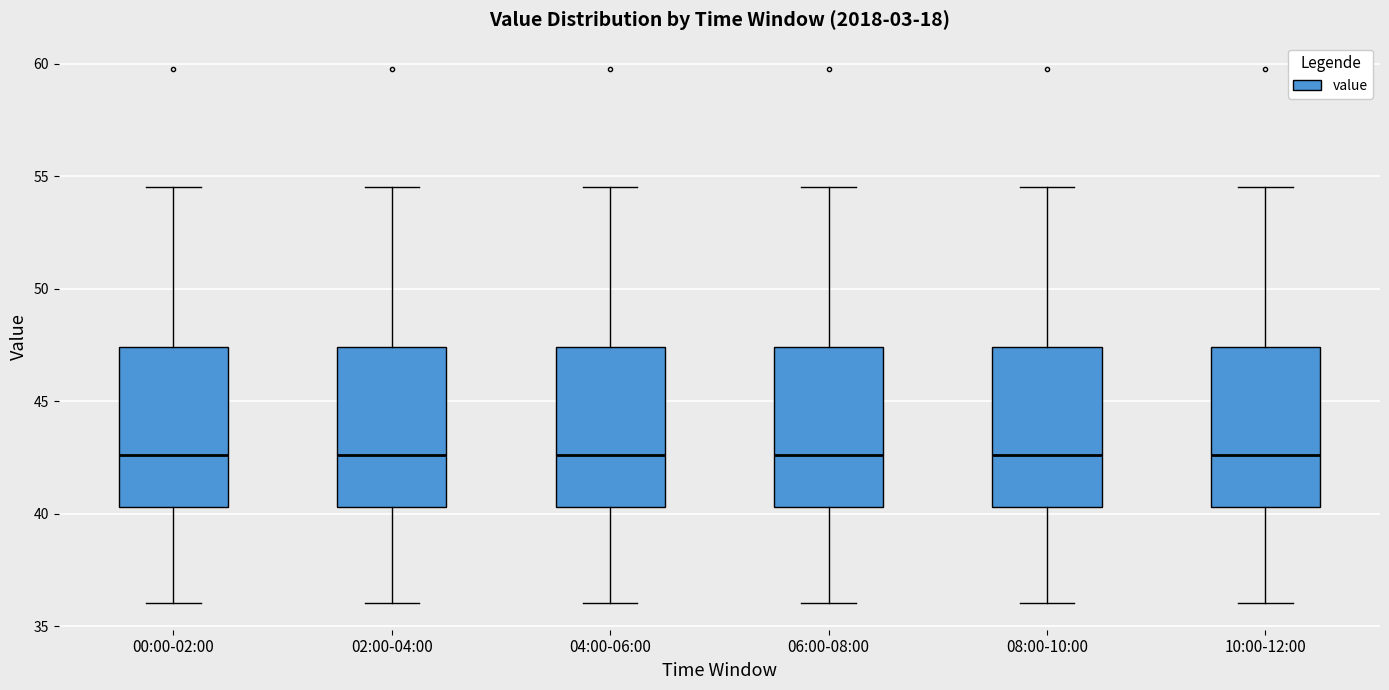

Where is the upper edge of the box for 06:00-08:00 on the y-axis? The values are not printed on the chart, so give them approximately, as read against the axis.

47.5